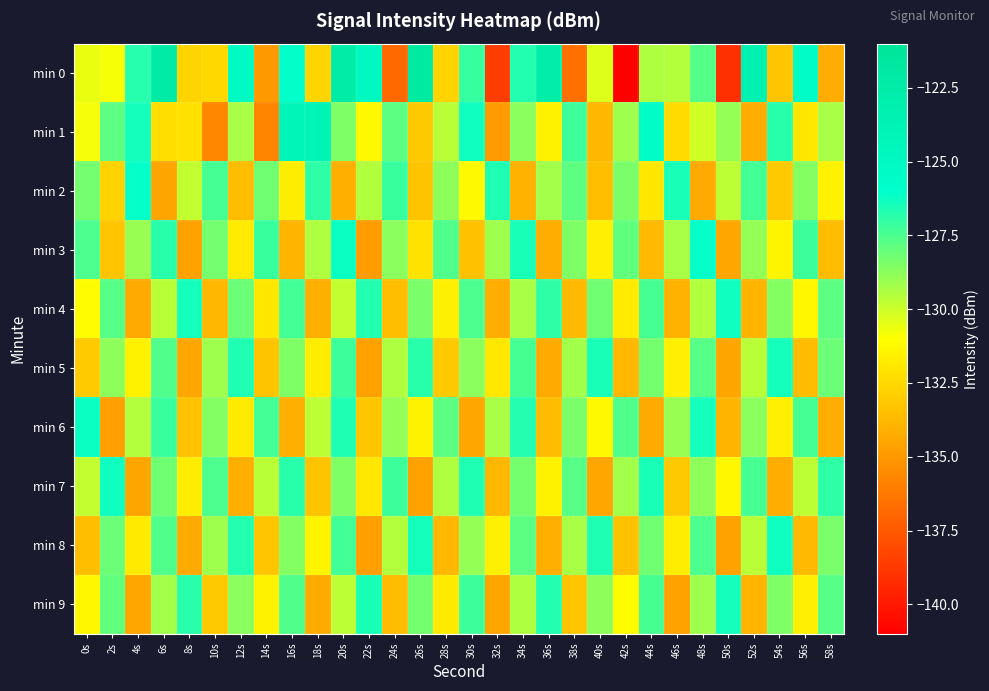

At which category is the sum across all series the highest?

20s